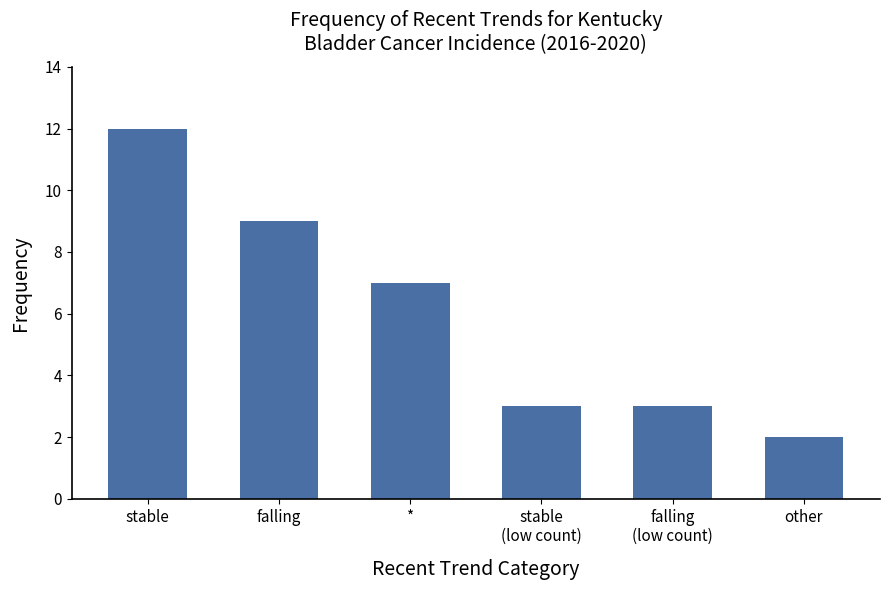

The value at stable
(low count) is 5. True or false?

False